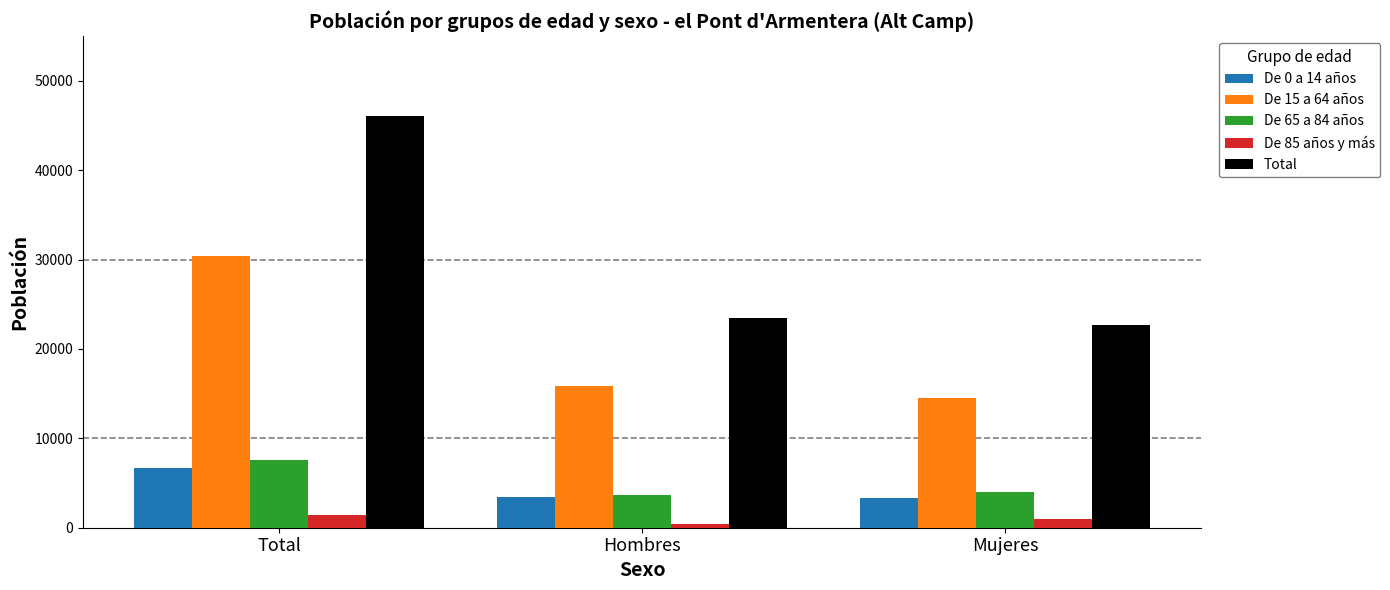

What is the value of the De 85 años y más bar at the 3rd from the left?

931